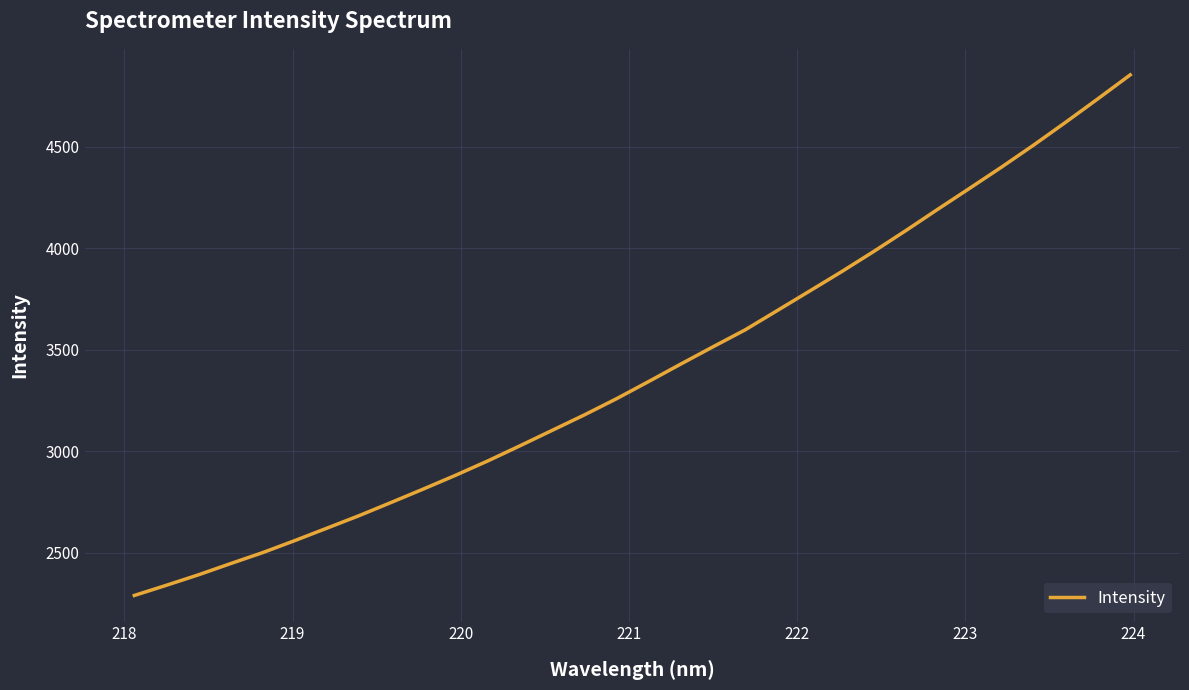

Reading left to right, transcribe all the data shown in this chart.

2289.1	2339.5	2391.2	2446.5	2500.7	2560.1	2621.3	2683.0	2748.1	2814.1	2881.8	2952.3	3026.7	3102.7	3178.6	3258.2	3342.9	3428.9	3513.6	3596.9	3692.0	3787.3	3883.2	3982.5	4085.4	4190.9	4295.0	4400.0	4508.5	4621.2	4736.3	4853.3